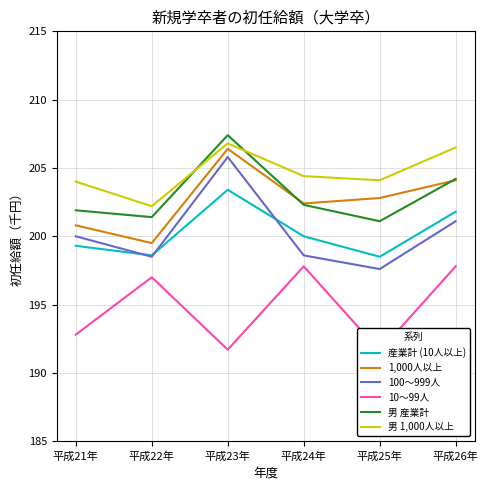

What is the value of the 男 産業計 point at the 5th from the left?

201.1